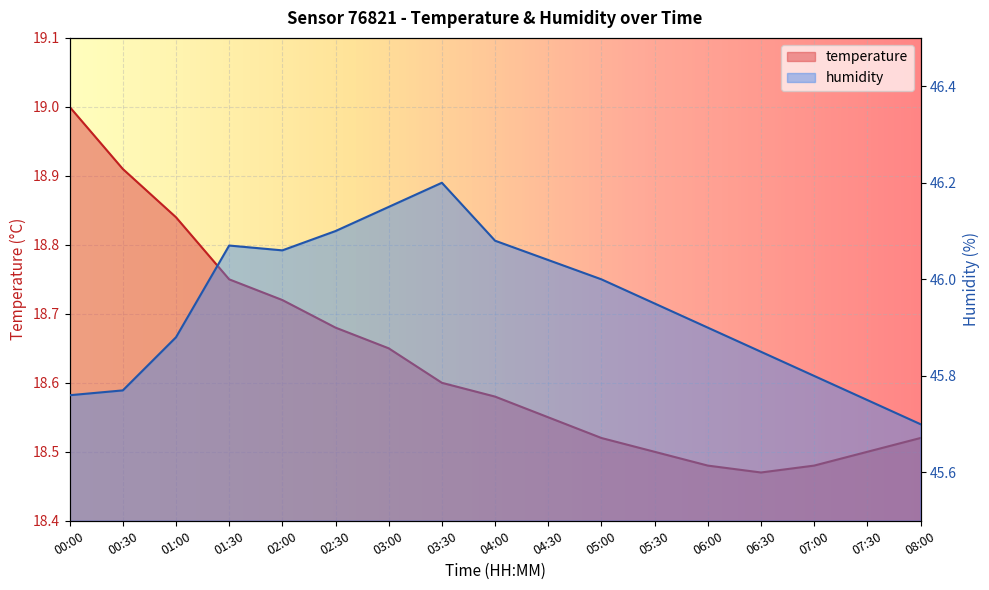

True or false: humidity and temperature cross at least once.

False